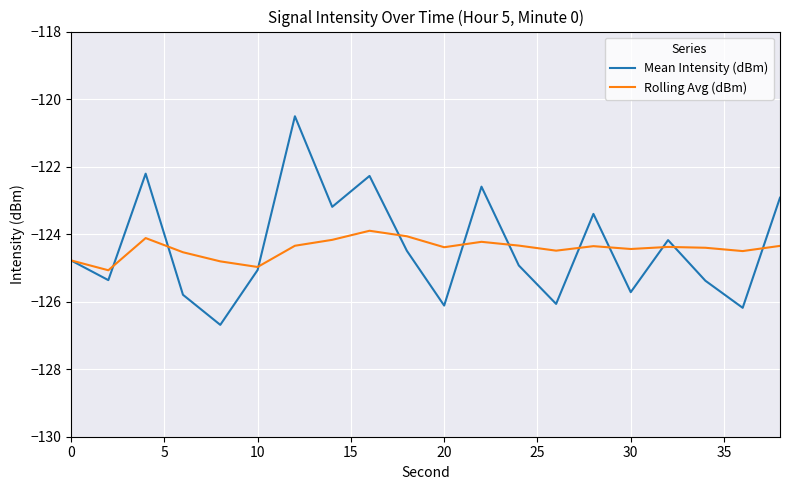

Which series ends up on top after the final intersection of Mean Intensity (dBm) and Rolling Avg (dBm)?

Mean Intensity (dBm)